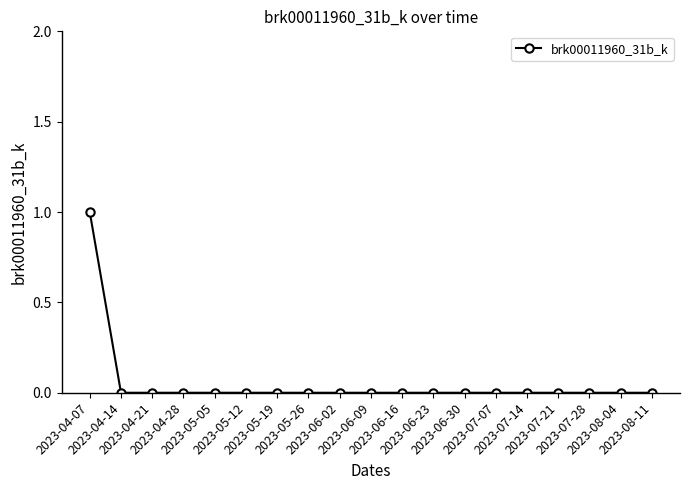

What is the sum of all values?

1